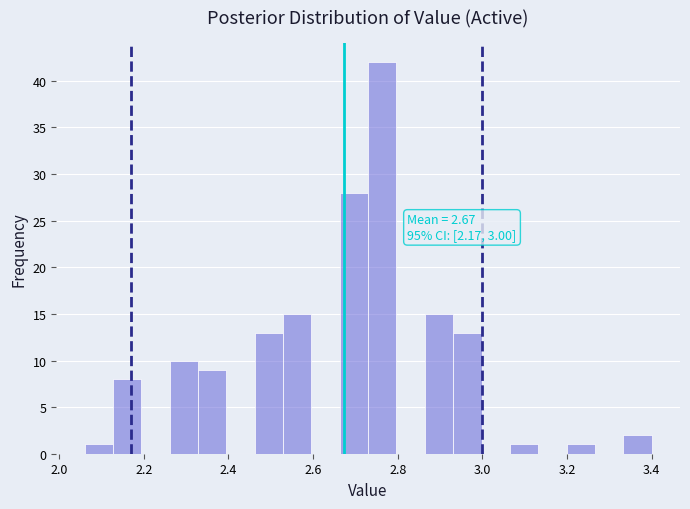

Around what value on the x-axis is the tallest bar? Give the approximate position of its centre, as read against the axis.

2.76